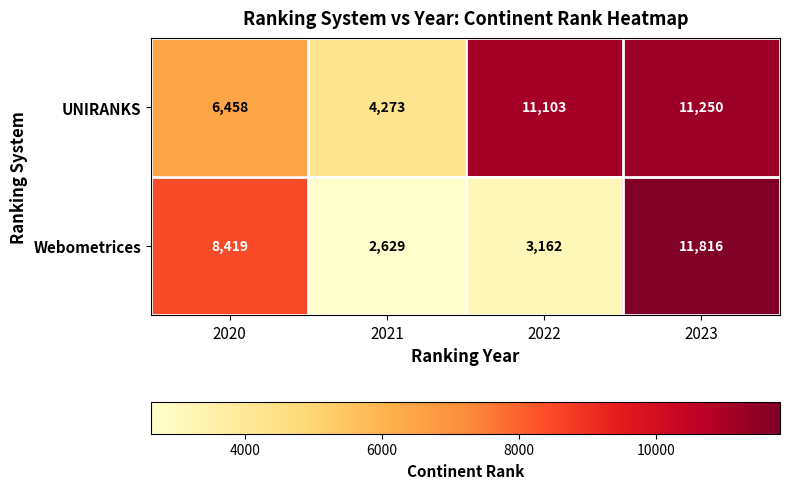

What is the average value of the UNIRANKS series?

8271